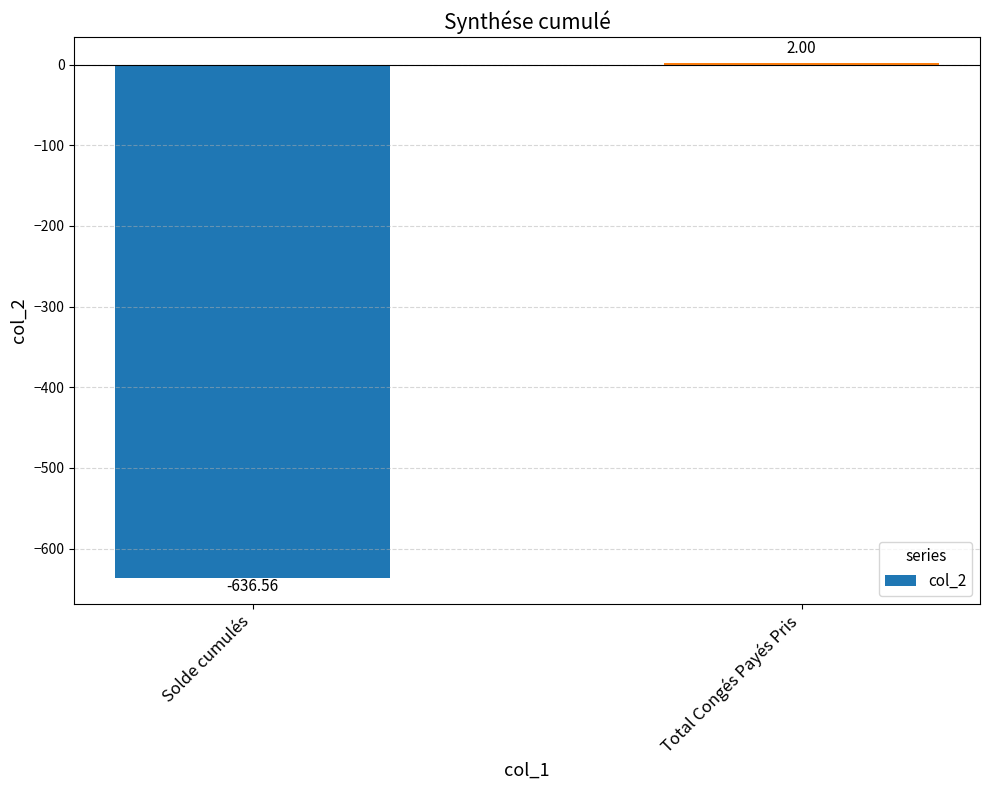

The chart shows a value of 2.0 at Total Congés Payés Pris. True or false?

True